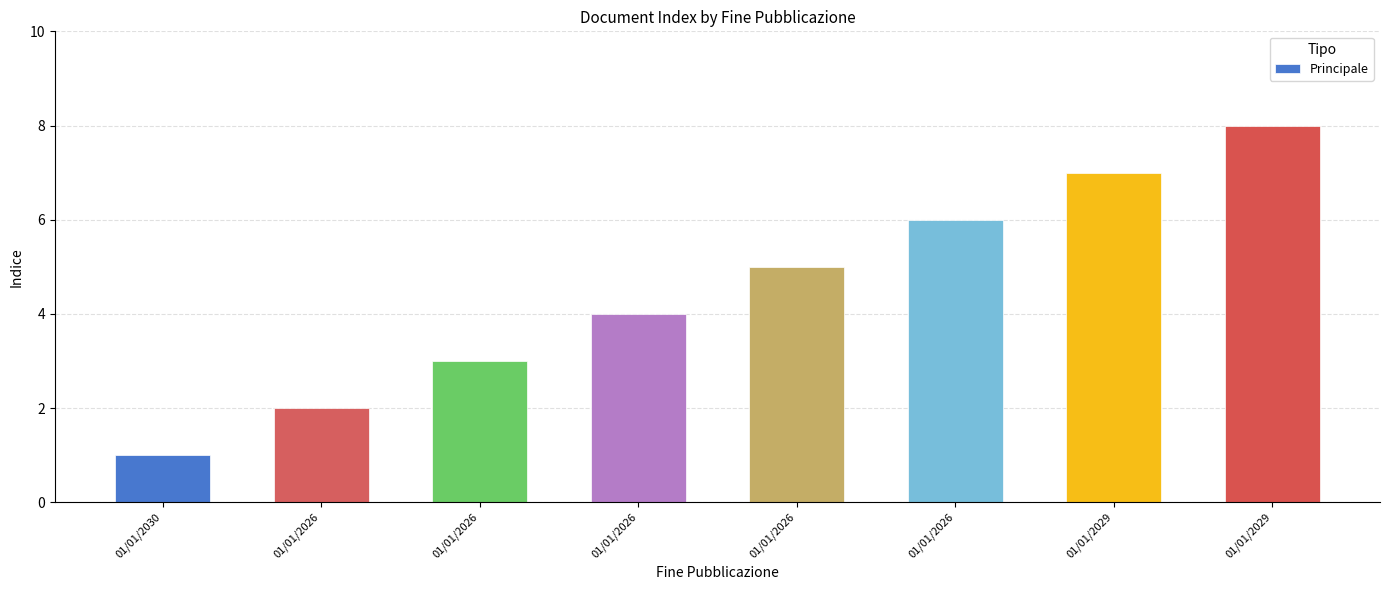

Reading left to right, list all the values displayed in this chart.

01/01/2030=1	01/01/2026=2	01/01/2026=3	01/01/2026=4	01/01/2026=5	01/01/2026=6	01/01/2029=7	01/01/2029=8